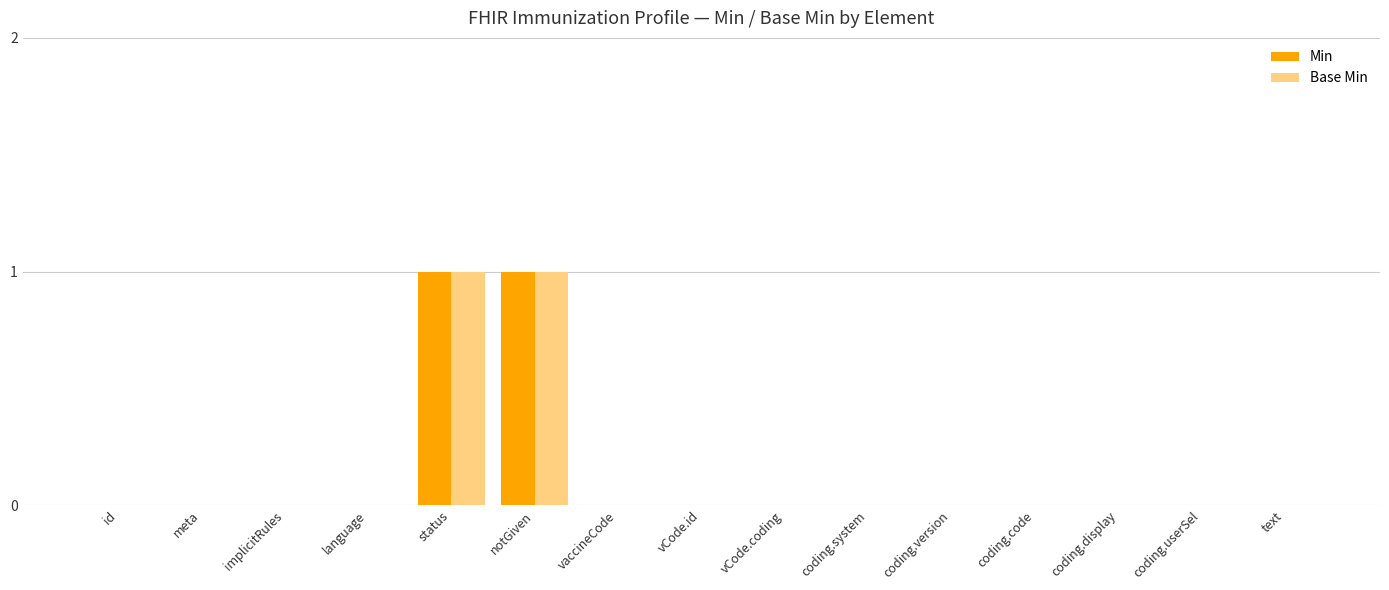

Reading left to right, what are all the values shown in this chart?

Min: id=0	meta=0	implicitRules=0	language=0	status=1	notGiven=1	vaccineCode=0	vCode.id=0	vCode.coding=0	coding.system=0	coding.version=0	coding.code=0	coding.display=0	coding.userSel=0	text=0
Base Min: id=0	meta=0	implicitRules=0	language=0	status=1	notGiven=1	vaccineCode=0	vCode.id=0	vCode.coding=0	coding.system=0	coding.version=0	coding.code=0	coding.display=0	coding.userSel=0	text=0